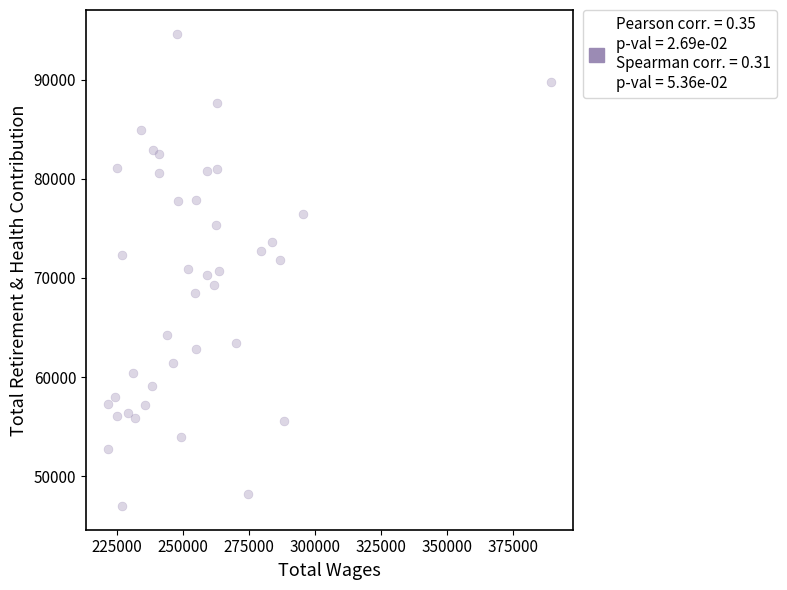

What is the range of Y values (max minus min)?

47647